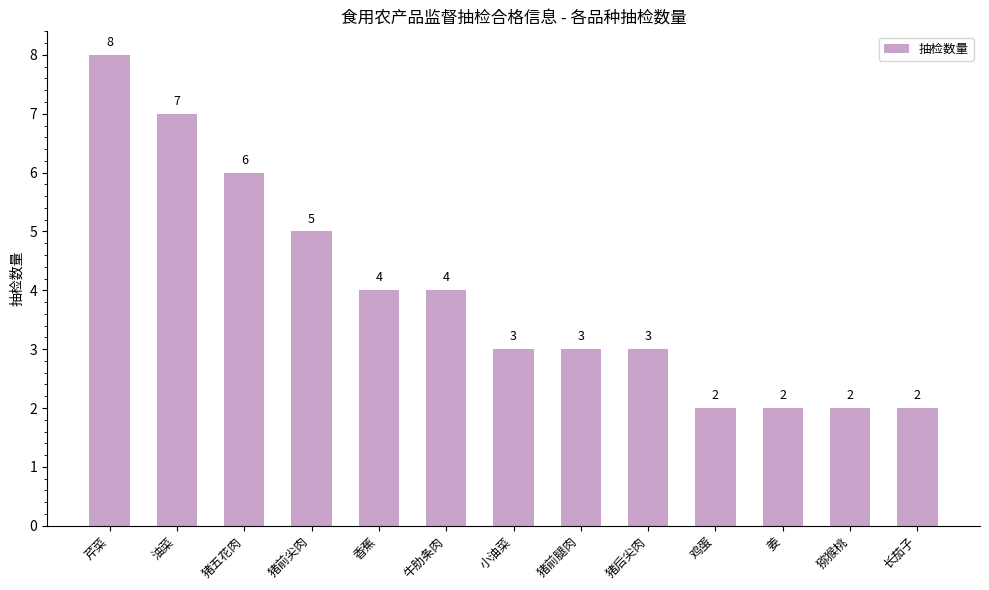

What is the change in value from 猪五花肉 to 鸡蛋?

-4